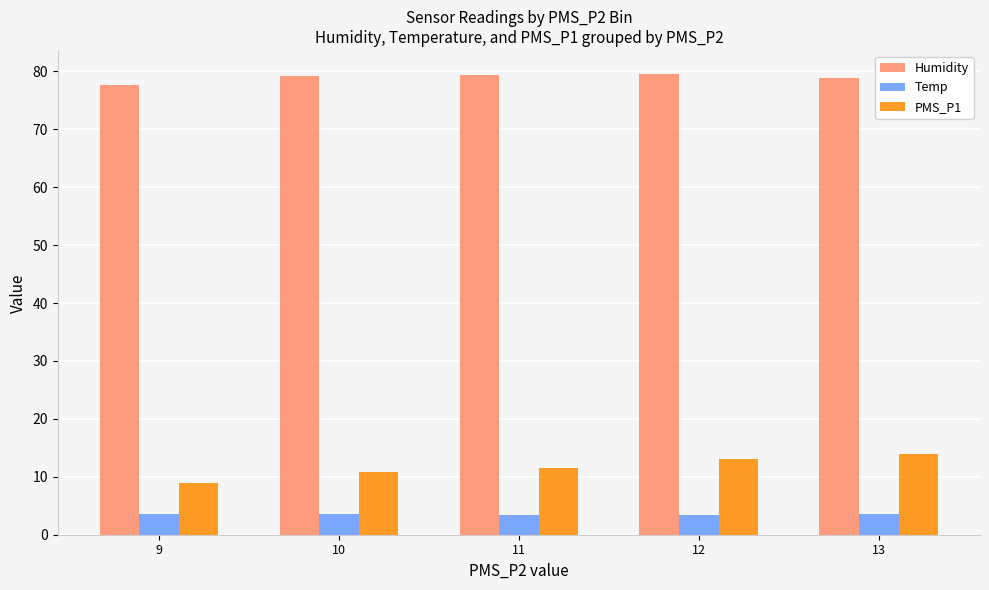

What is the greatest value displayed?

79.6